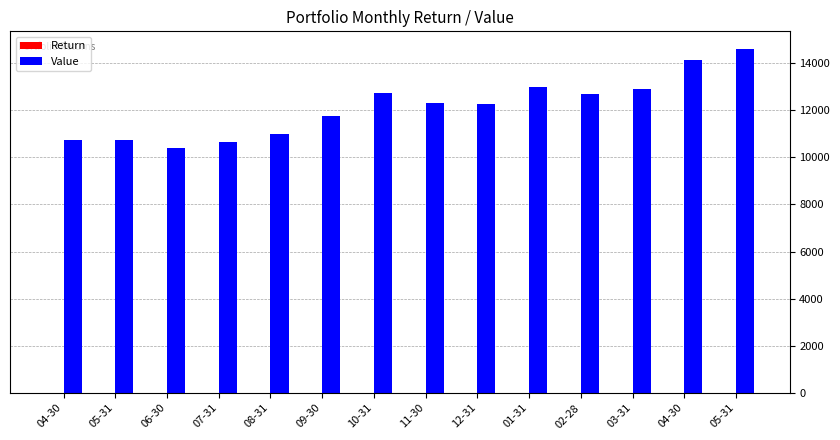

How many values in the Value series exceed 12292?

7